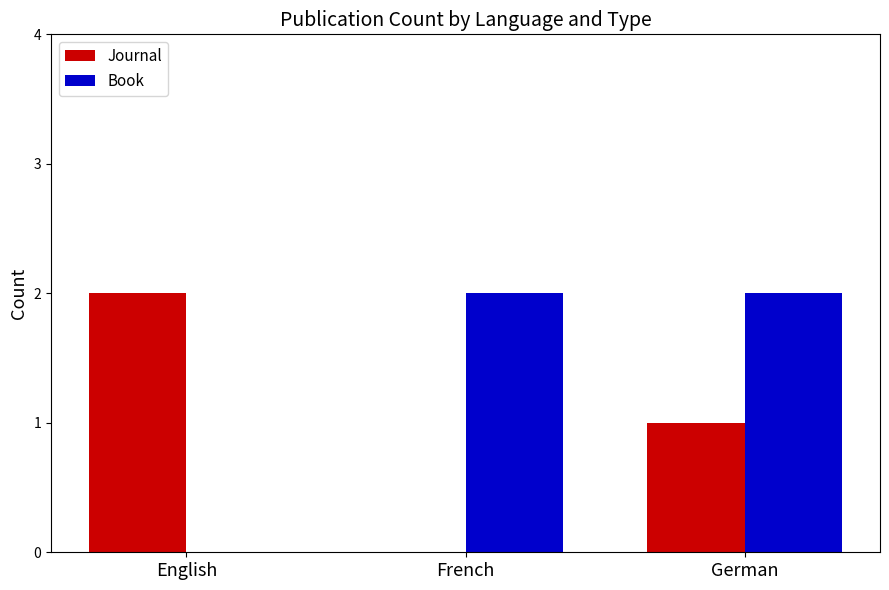

What is the total value across all series at German?

3